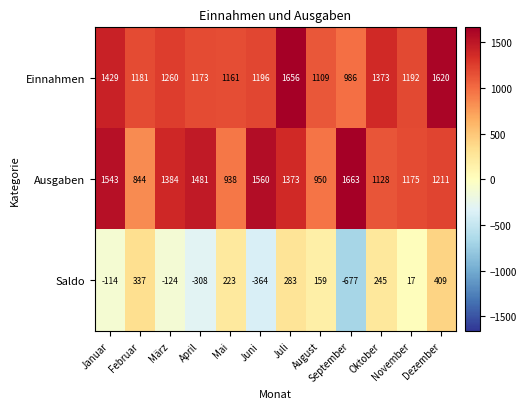

What is the maximum value for Saldo?

409